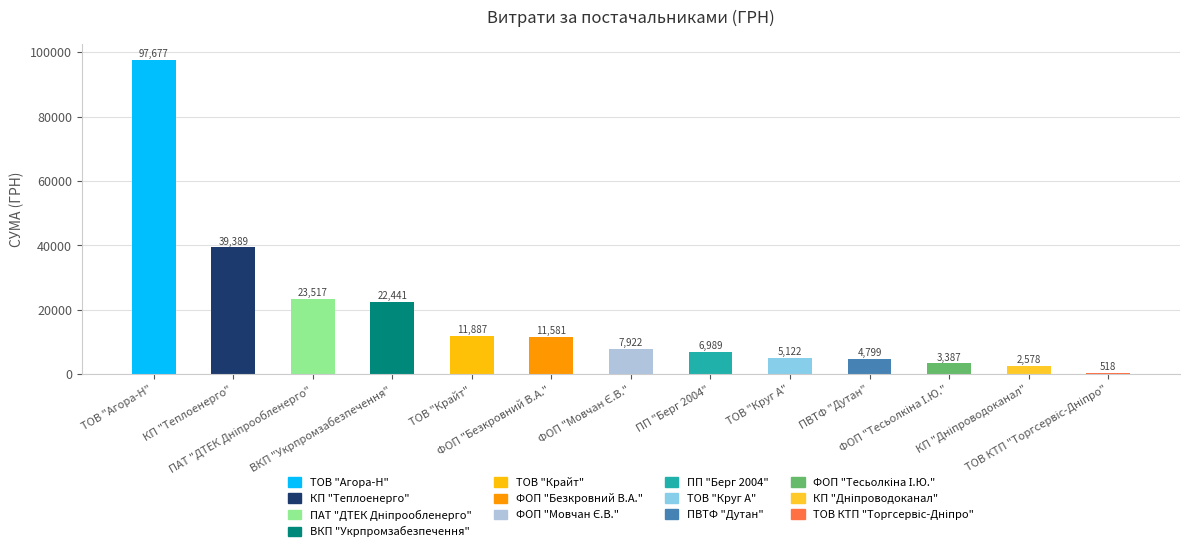

What is the value of the 1st bar from the left?

97676.6